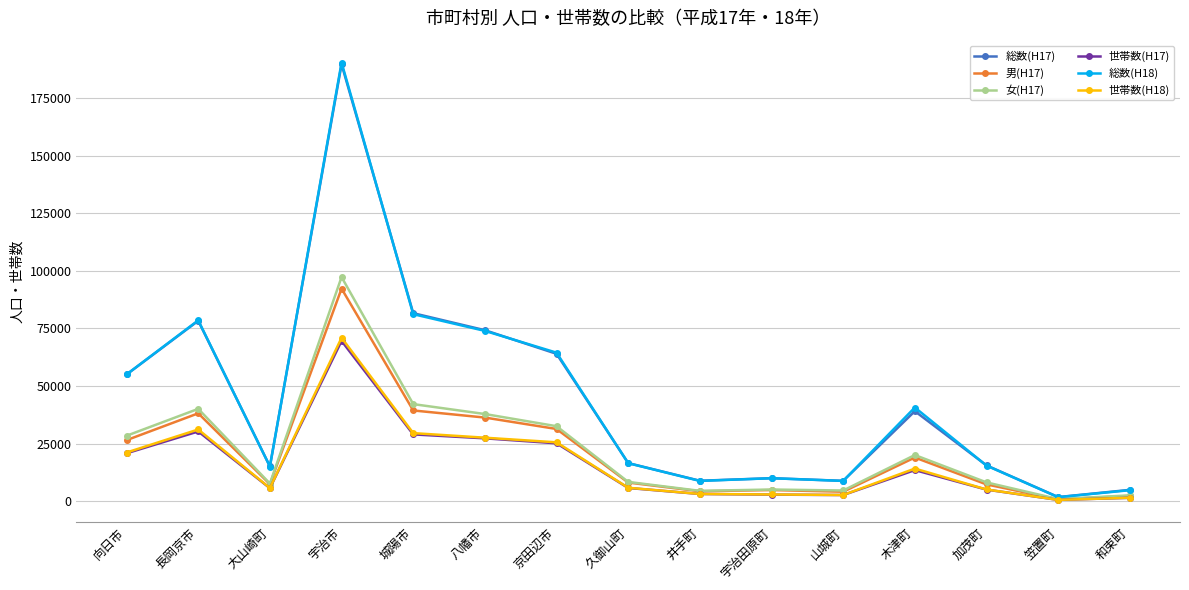

The 総数(H17) series shows 8913 at 山城町. True or false?

True